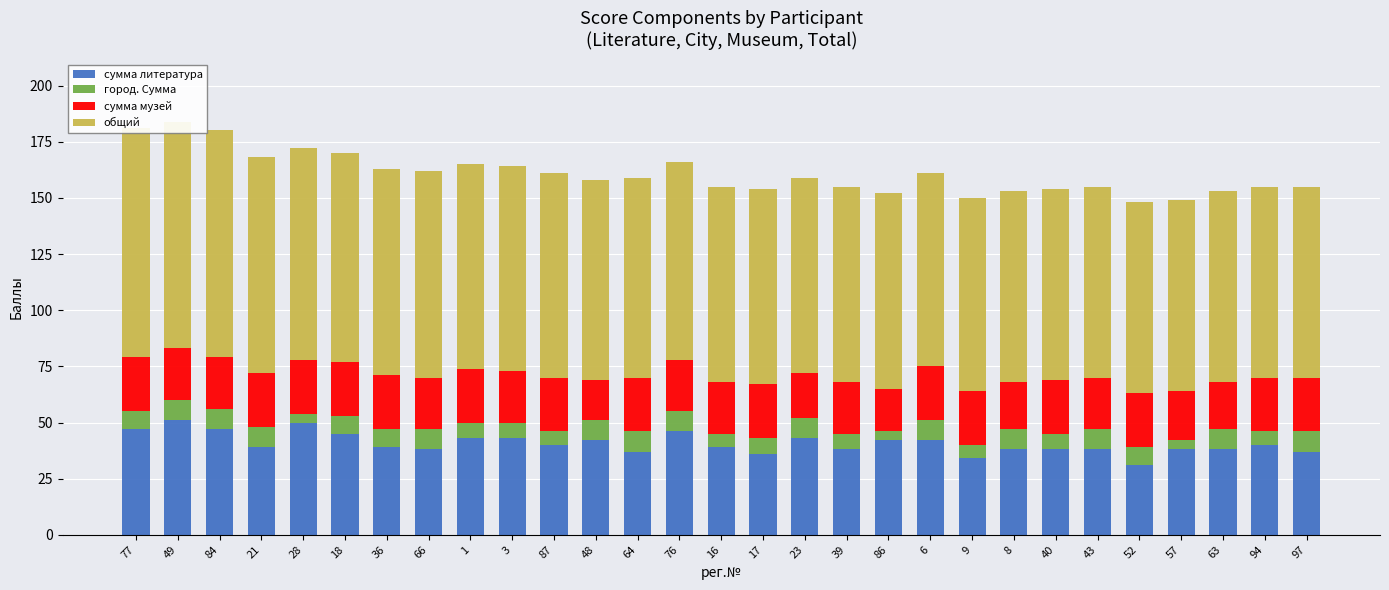

What is the label of the 9th bar from the right?

9